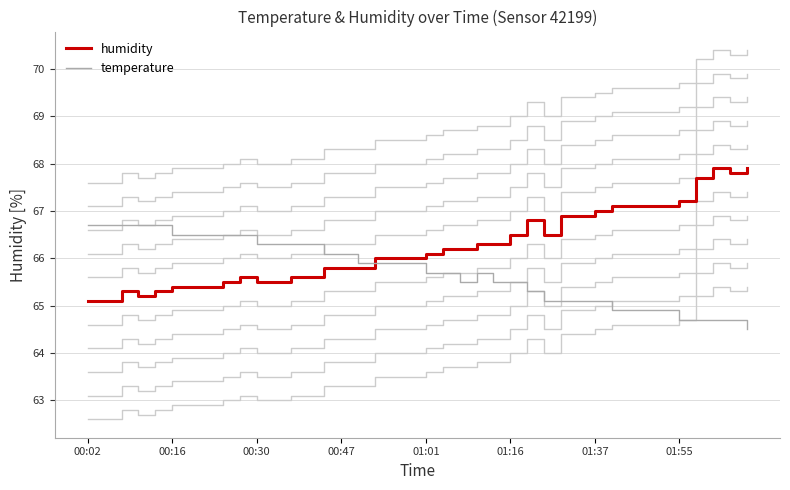

How many lines are shown in the chart?

12